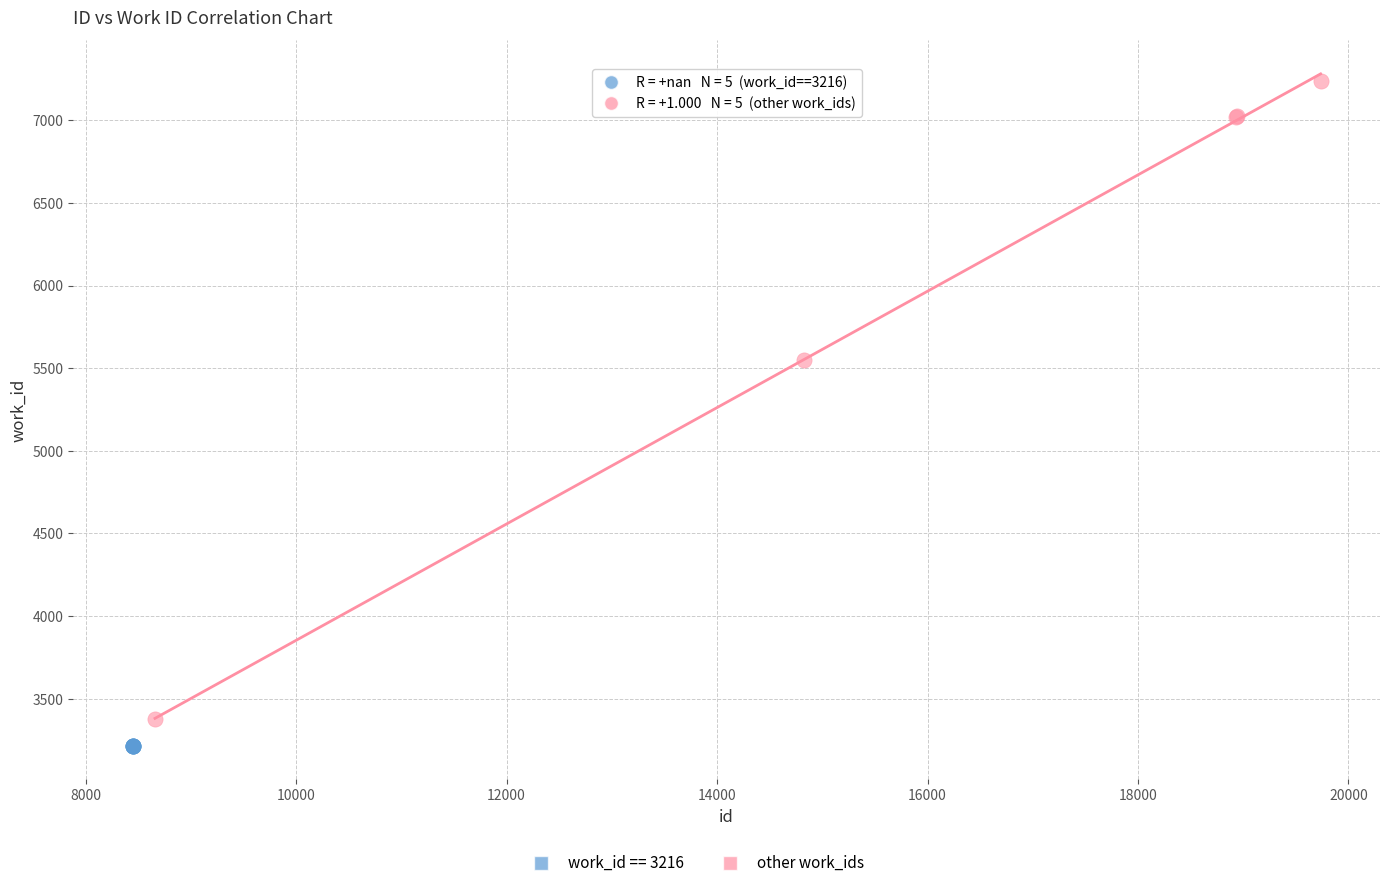

Which series reaches the maximum Y coordinate?

other work_ids